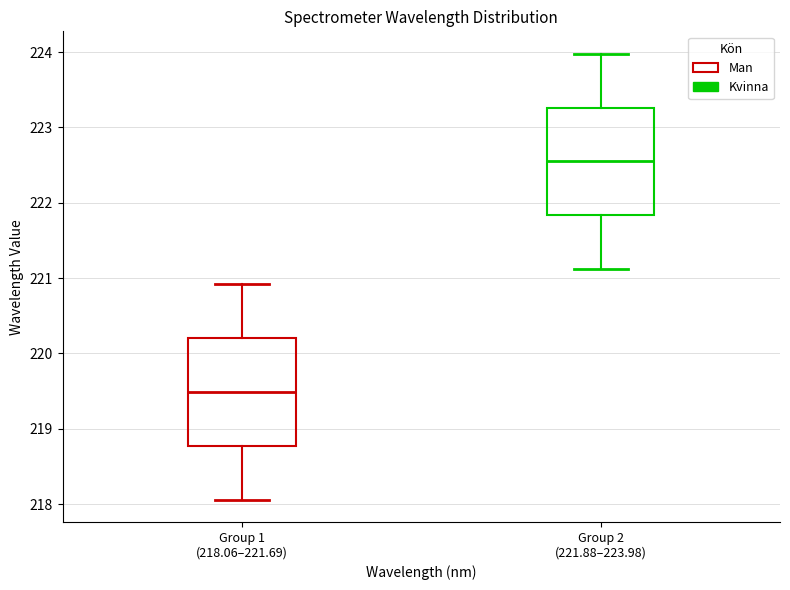

Reading left to right, transcribe this box plot: for each box, give where its median line is, the range the box spans, and where its two whiskers end, as read against the y-axis. The values are not printed on the chart, so give them approximately, as read against the axis.

Group 1 (218.06–221.69): median 219.5, box 218.8 to 220.2, whiskers 218.1 to 220.9
Group 2 (221.88–223.98): median 222.5, box 221.8 to 223.3, whiskers 221.1 to 224.0